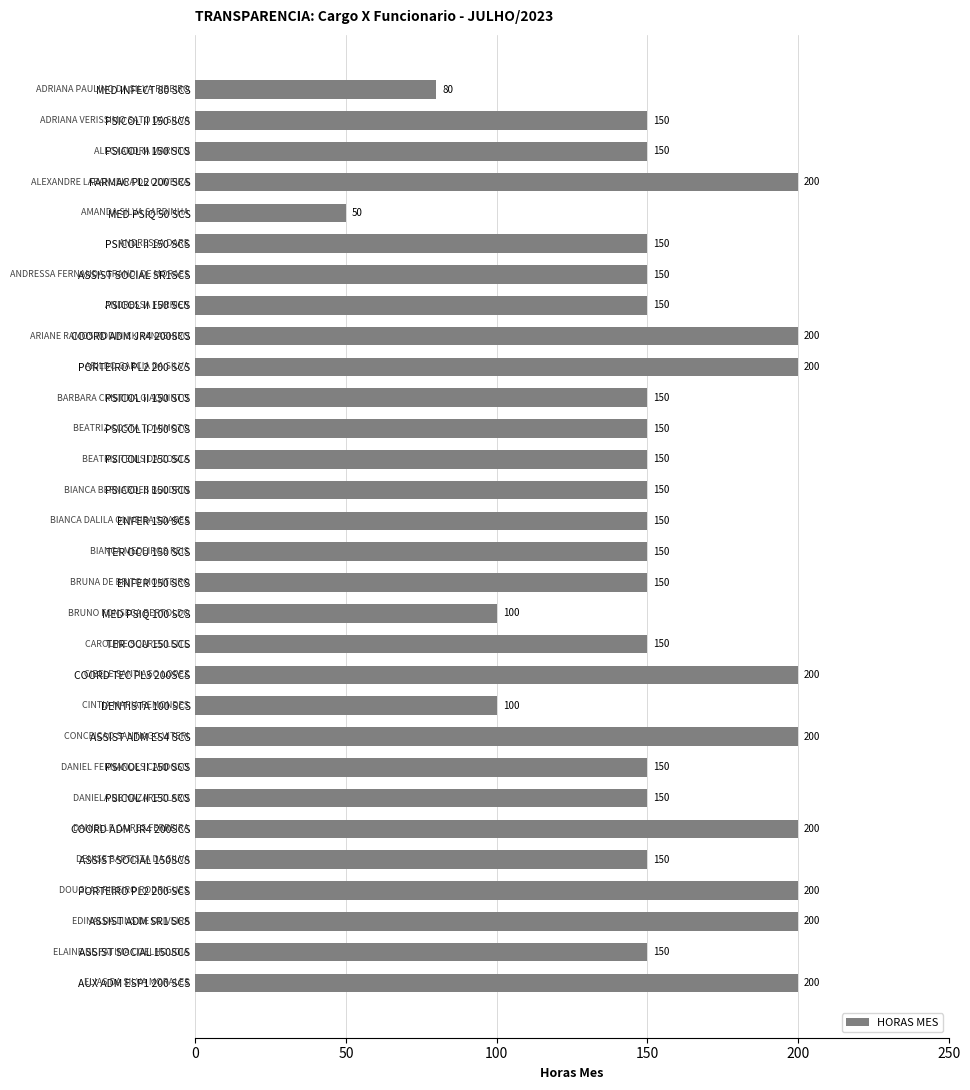

What is the average value?

156